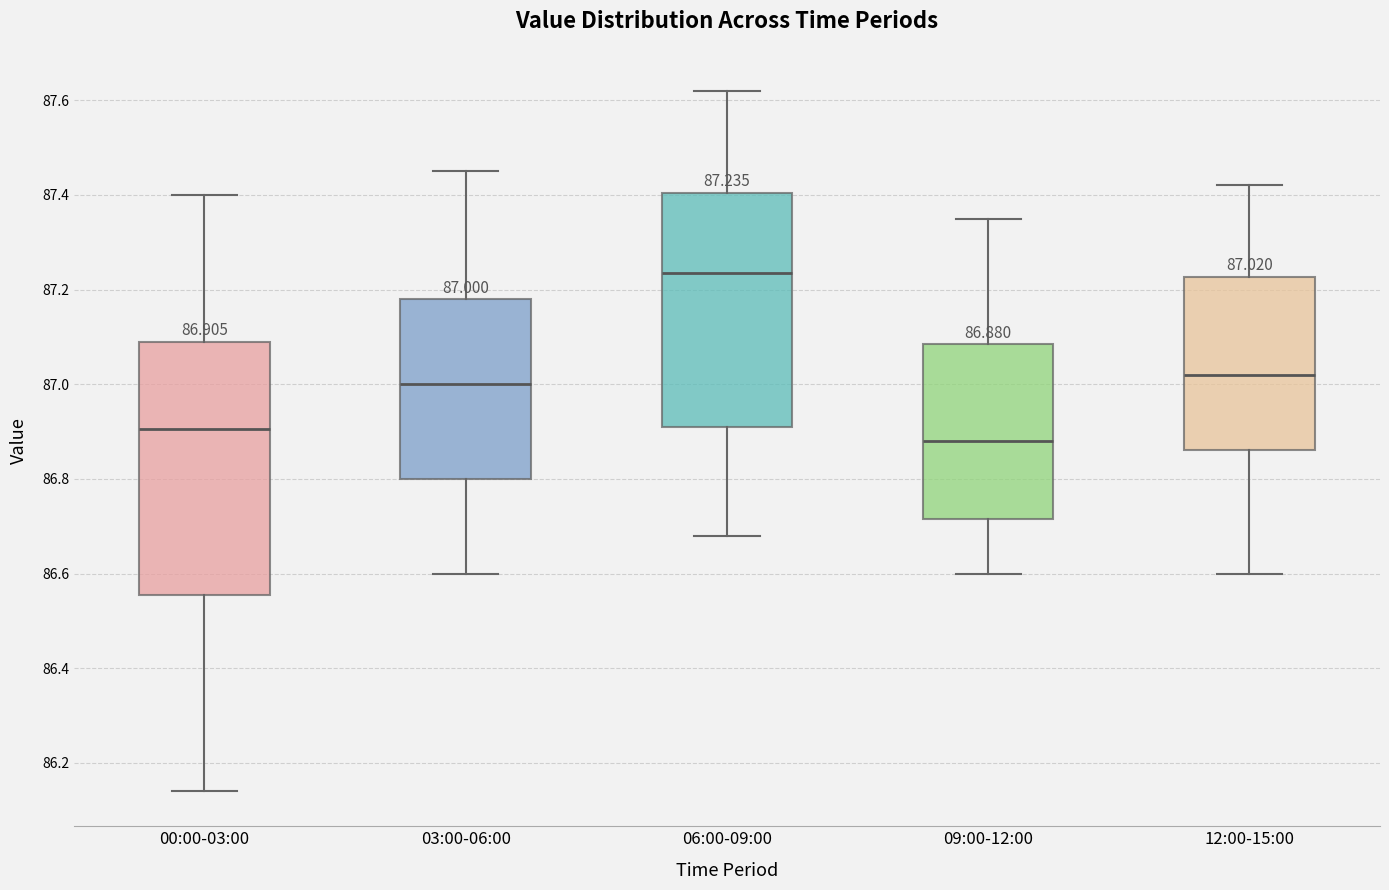

Which box is the tallest, from its lower edge to its upper edge?

00:00-03:00